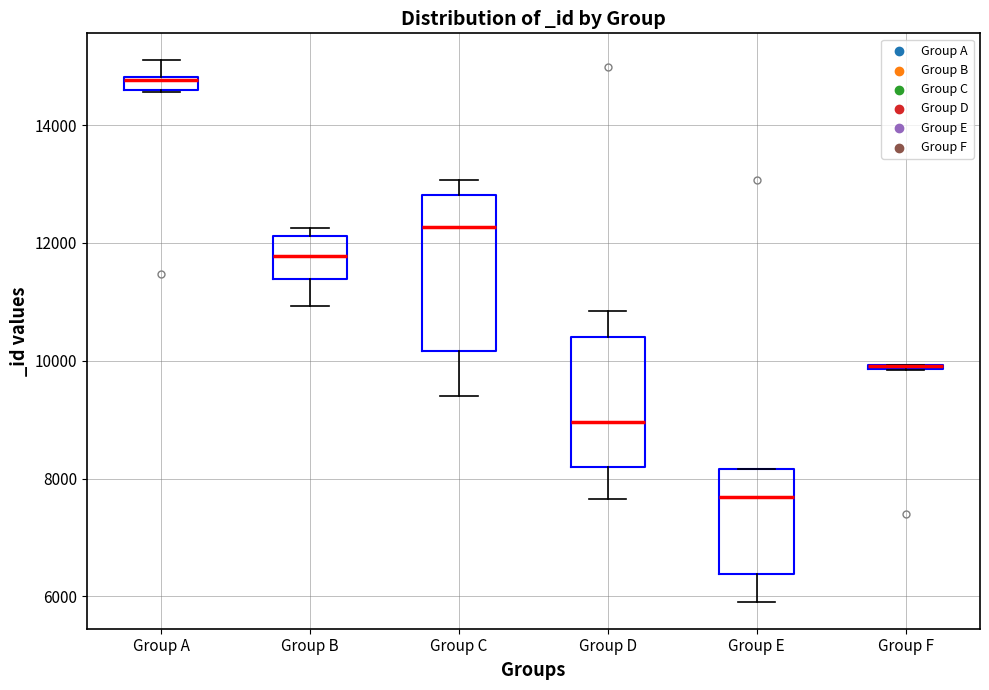

Where does the lower whisker of the box for Group B end on the y-axis? The values are not printed on the chart, so give them approximately, as read against the axis.

11000